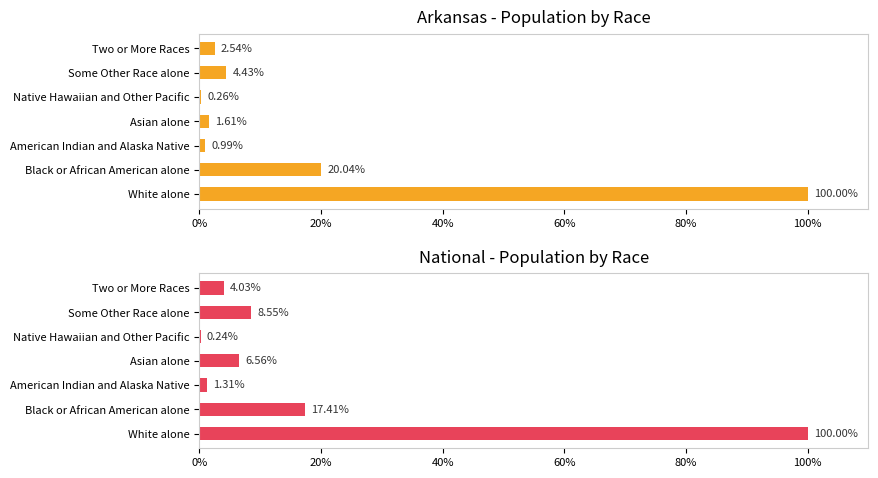

At White alone, list the series in order from largest to smallest.

Arkansas, National